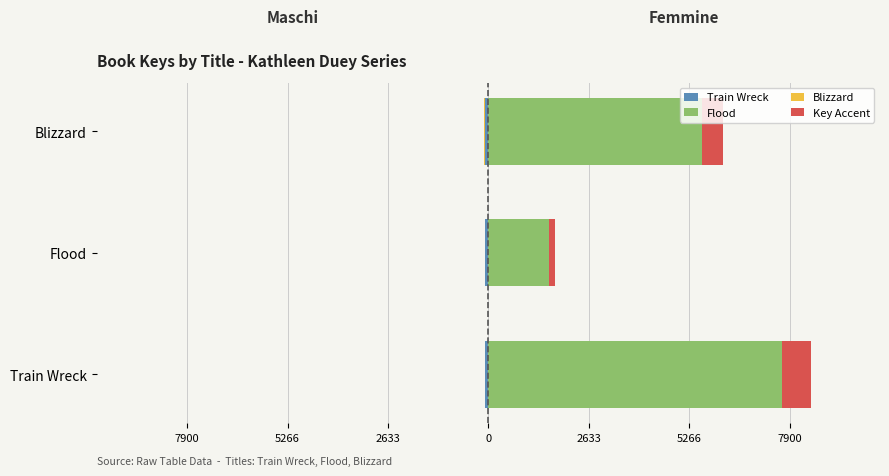

Which series has the largest range (max minus min)?

Flood